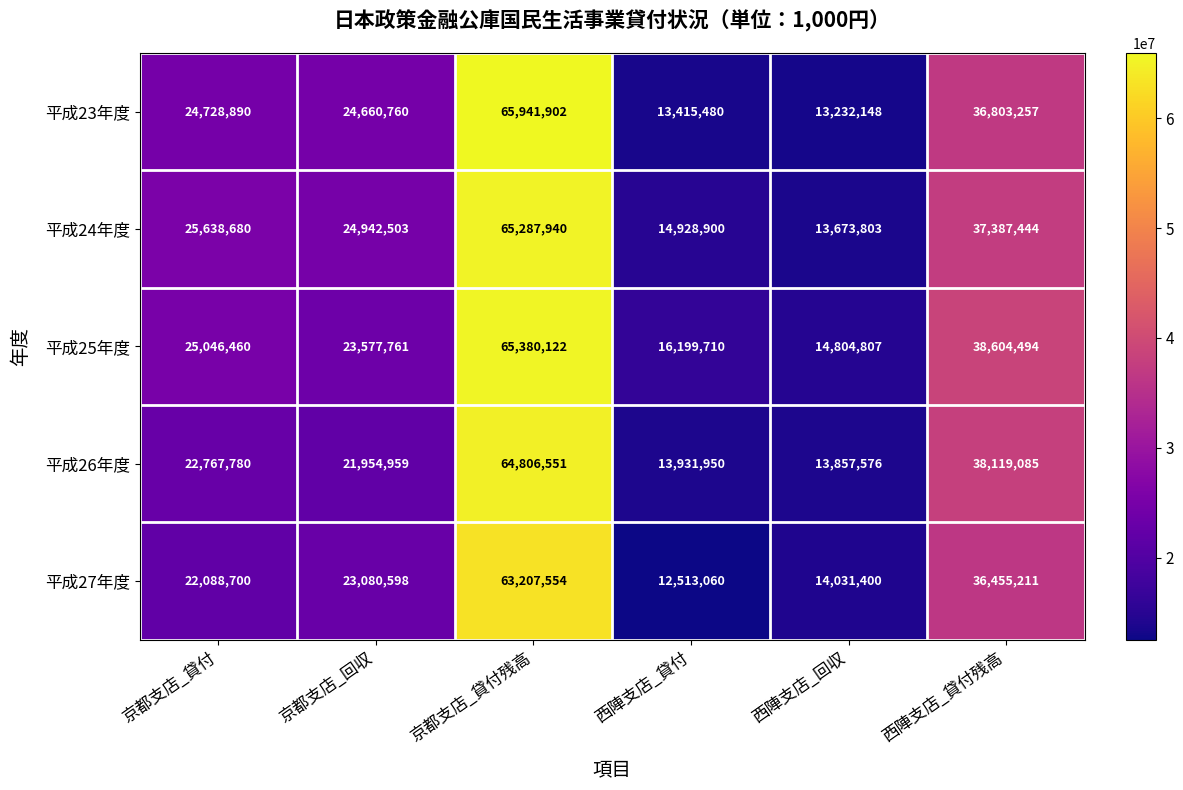

Which series has the largest total across all categories?

平成25年度